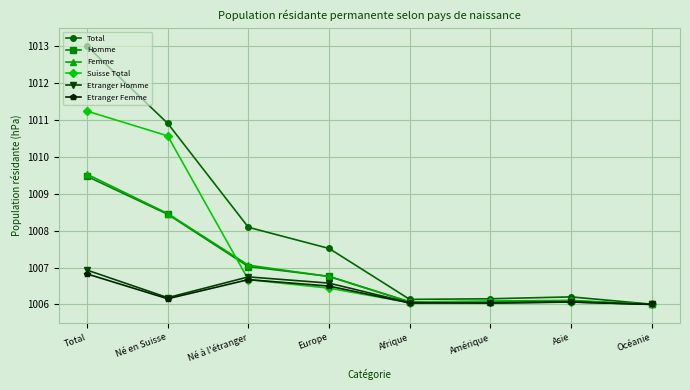

What is the total value across all series at Né en Suisse?

6050.7